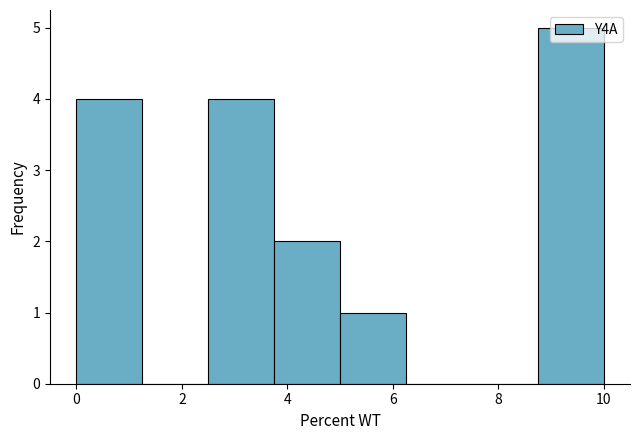

How tall is the bar that spans 8.75 to 10.00 on the x-axis? Neither the bar edges nor the heights are printed on the chart, so give them approximately, as read against the axes.

5